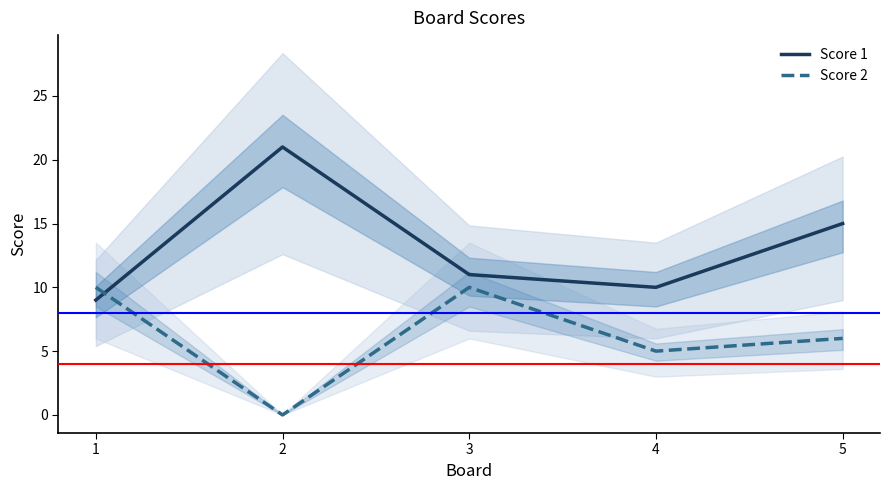

The value of Score 2 at 4 is 7. True or false?

False